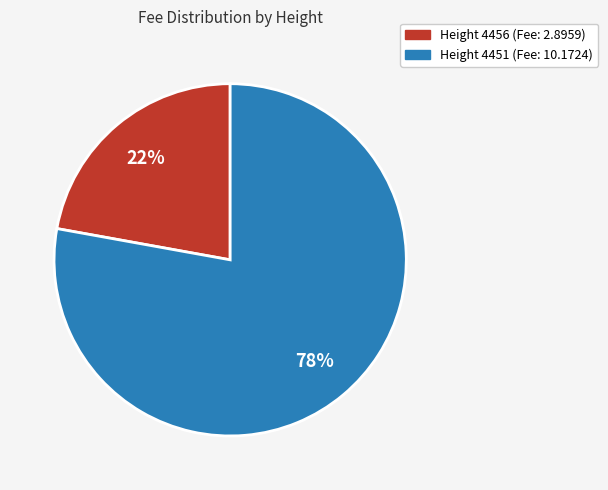

Does any single category account for the majority?

Yes